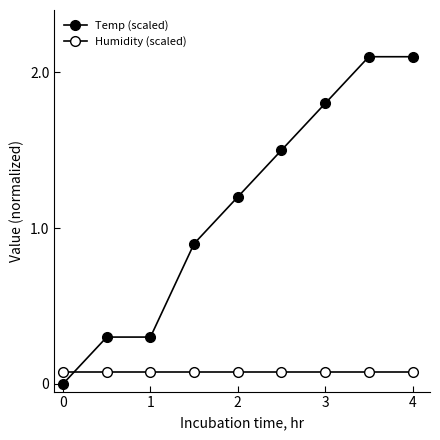

True or false: Temp (scaled) and Humidity (scaled) cross at least once.

True